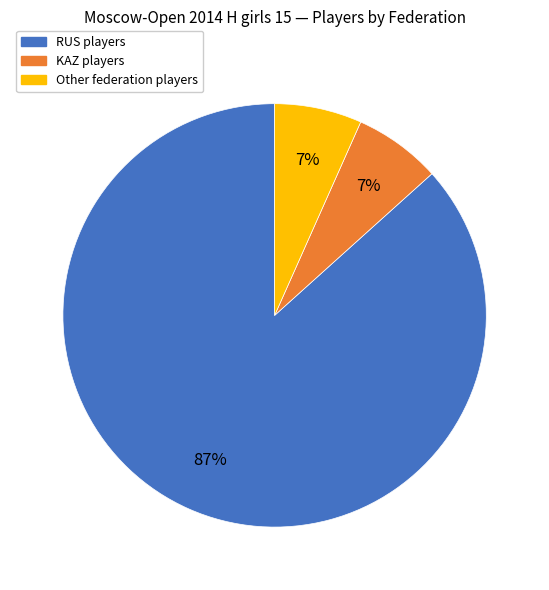

Combined, do RUS and KAZ account for over 50%?

Yes